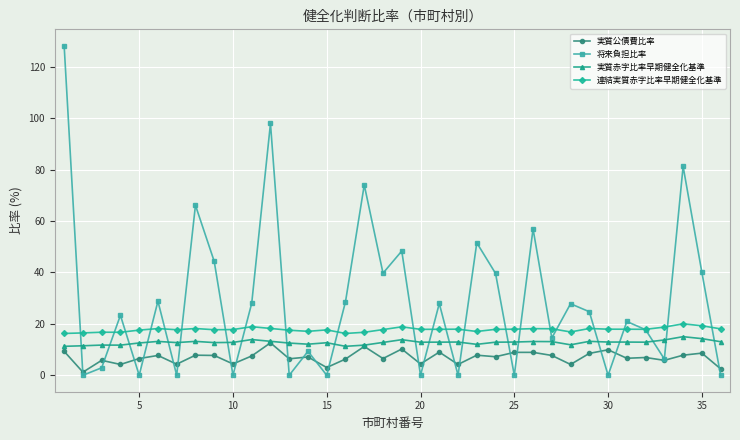

How many lines are shown in the chart?

4